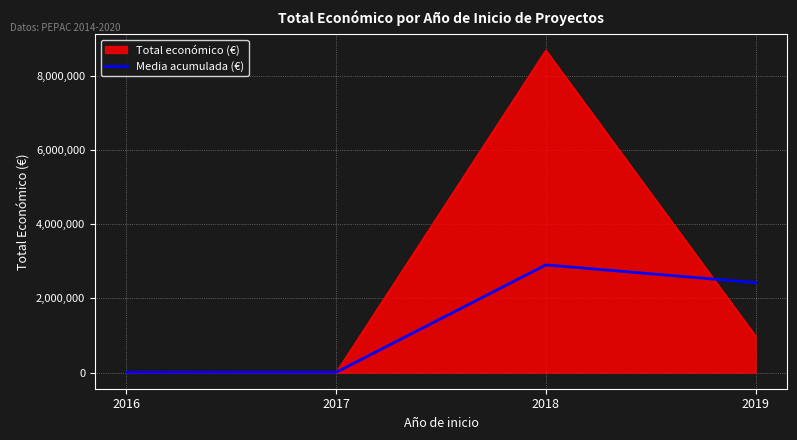

Which series has the largest range (max minus min)?

Total económico (€)